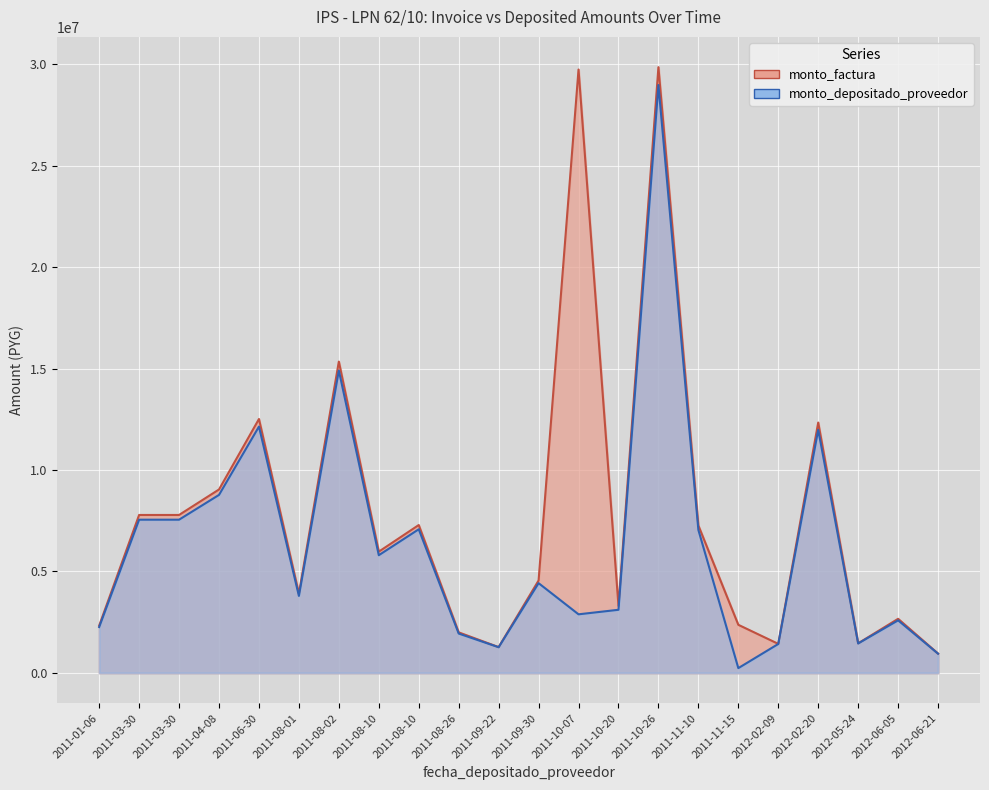

What is the average value of the monto_depositado_proveedor series?

6279049